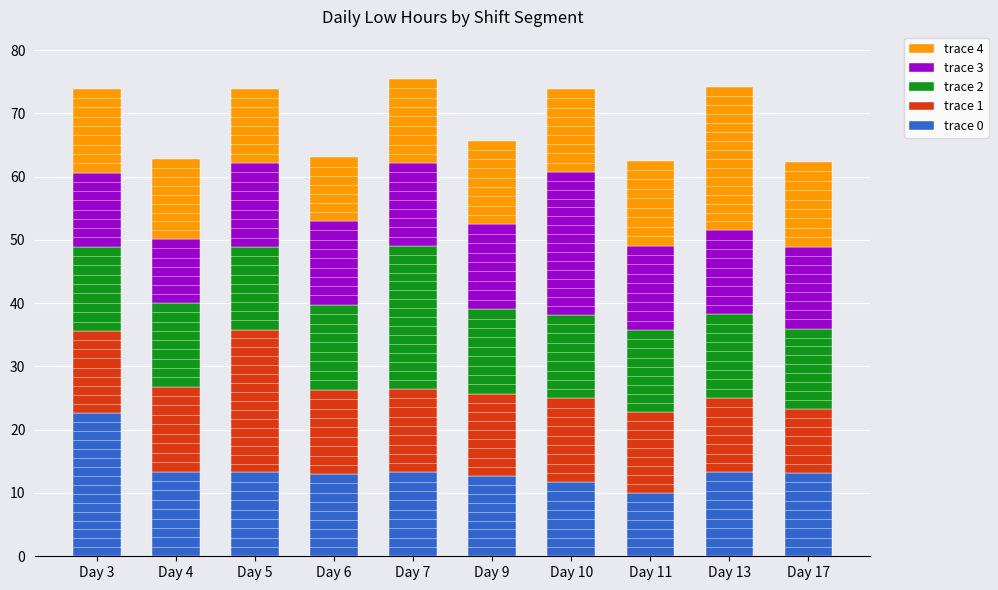

The trace 0 series shows 13.2 at Day 17. True or false?

True